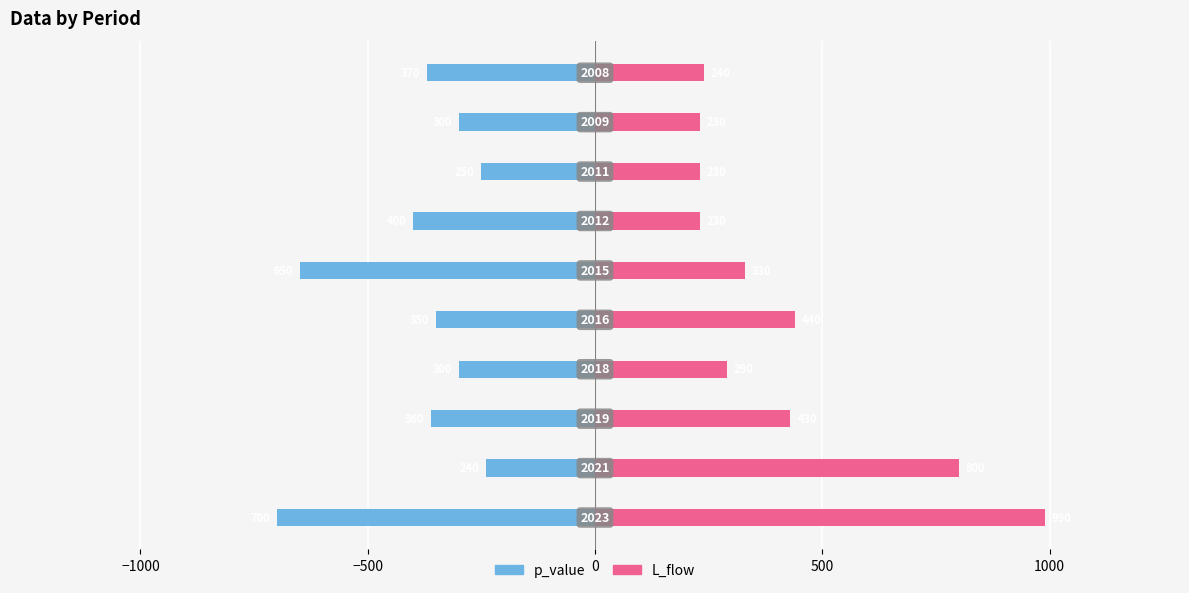

What is the maximum value for p_value?

-240